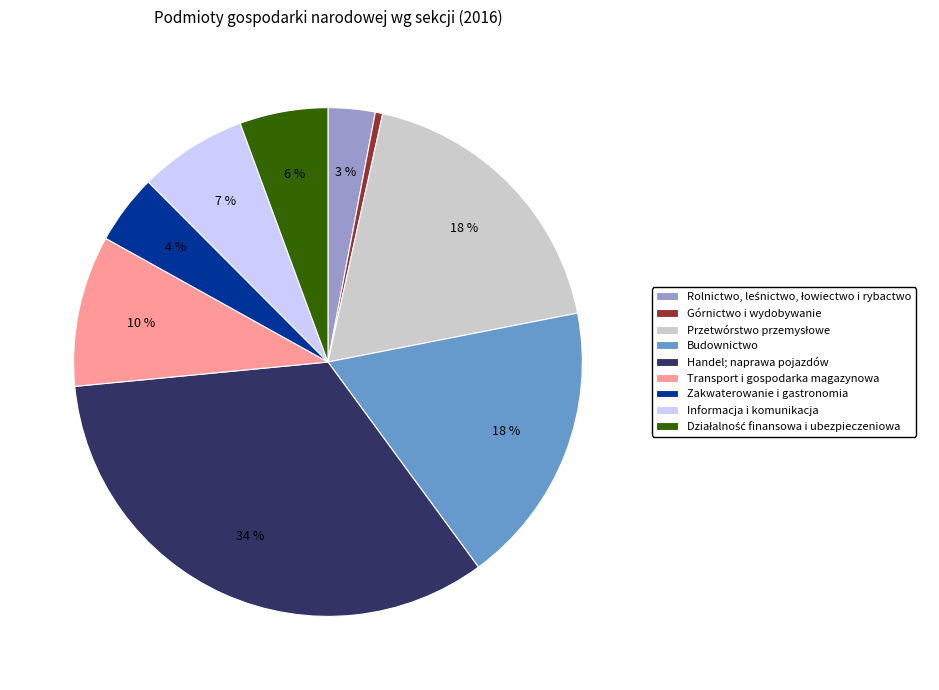

Does any single category account for the majority?

No